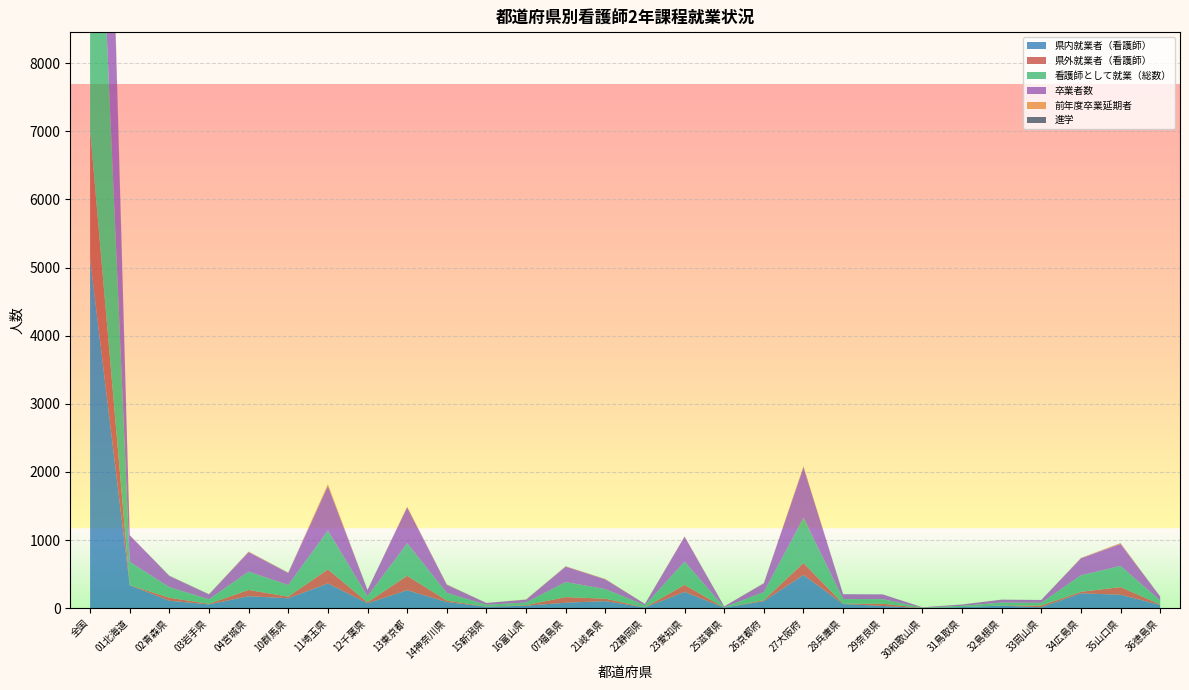

Reading left to right, list all the values displayed in this chart.

県内就業者（看護師）: 全国=5130	01北海道=338	02青森県=111	03岩手県=57	04宮城県=177	10群馬県=147	11埼玉県=364	12千葉県=74	13東京都=265	14神奈川県=92	15新潟県=23	16富山県=38	07福島県=82	21岐阜県=105	22静岡県=13	23愛知県=240	25滋賀県=10	26京都府=105	27大阪府=488	28兵庫県=63	29奈良県=34	30和歌山県=3	31鳥取県=18	32島根県=39	33岡山県=16	34広島県=220	35山口県=199	36徳島県=49
県外就業者（看護師）: 全国=1893	01北海道=3	02青森県=44	03岩手県=9	04宮城県=92	10群馬県=24	11埼玉県=207	12千葉県=14	13東京都=212	14神奈川県=21	15新潟県=3	16富山県=8	07福島県=82	21岐阜県=36	22静岡県=1	23愛知県=103	25滋賀県=0	26京都府=14	27大阪府=176	28兵庫県=5	29奈良県=33	30和歌山県=2	31鳥取県=0	32島根県=3	33岡山県=24	34広島県=22	35山口県=112	36徳島県=8
看護師として就業（総数）: 全国=7023	01北海道=341	02青森県=155	03岩手県=66	04宮城県=269	10群馬県=171	11埼玉県=571	12千葉県=88	13東京都=477	14神奈川県=113	15新潟県=26	16富山県=39	07福島県=221	21岐阜県=141	22静岡県=30	23愛知県=343	25滋賀県=5	26京都府=119	27大阪府=664	28兵庫県=68	29奈良県=67	30和歌山県=5	31鳥取県=18	32島根県=42	33岡山県=40	34広島県=242	35山口県=311	36徳島県=57
卒業者数: 全国=7683	01北海道=389	02青森県=163	03岩手県=72	04宮城県=287	10群馬県=175	11埼玉県=653	12千葉県=91	13東京都=528	14神奈川県=118	15新潟県=26	16富山県=42	07福島県=226	21岐阜県=143	22静岡県=20	23愛知県=363	25滋賀県=13	26京都府=128	27大阪府=740	28兵庫県=70	29奈良県=70	30和歌山県=5	31鳥取県=19	32島根県=43	33岡山県=42	34広島県=249	35山口県=321	36徳島県=59
前年度卒業延期者: 全国=177	01北海道=2	02青森県=2	03岩手県=2	04宮城県=8	10群馬県=5	11埼玉県=23	12千葉県=0	13東京都=7	14神奈川県=5	15新潟県=0	16富山県=3	07福島県=5	21岐阜県=5	22静岡県=0	23愛知県=6	25滋賀県=0	26京都府=3	27大阪府=13	28兵庫県=0	29奈良県=0	30和歌山県=0	31鳥取県=0	32島根県=0	33岡山県=0	34広島県=5	35山口県=13	36徳島県=0
進学: 全国=43	01北海道=0	02青森県=3	03岩手県=1	04宮城県=0	10群馬県=2	11埼玉県=1	12千葉県=2	13東京都=1	14神奈川県=2	15新潟県=0	16富山県=0	07福島県=1	21岐阜県=0	22静岡県=0	23愛知県=1	25滋賀県=0	26京都府=1	27大阪府=2	28兵庫県=1	29奈良県=0	30和歌山県=0	31鳥取県=1	32島根県=0	33岡山県=0	34広島県=1	35山口県=1	36徳島県=0